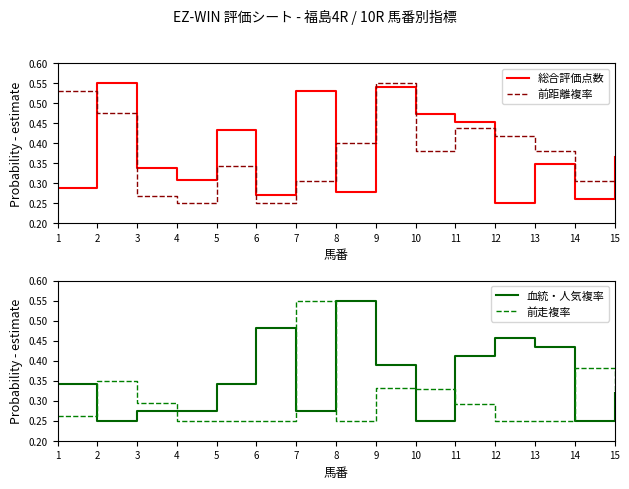

Read the 総合評価点数 value at 7.

0.5